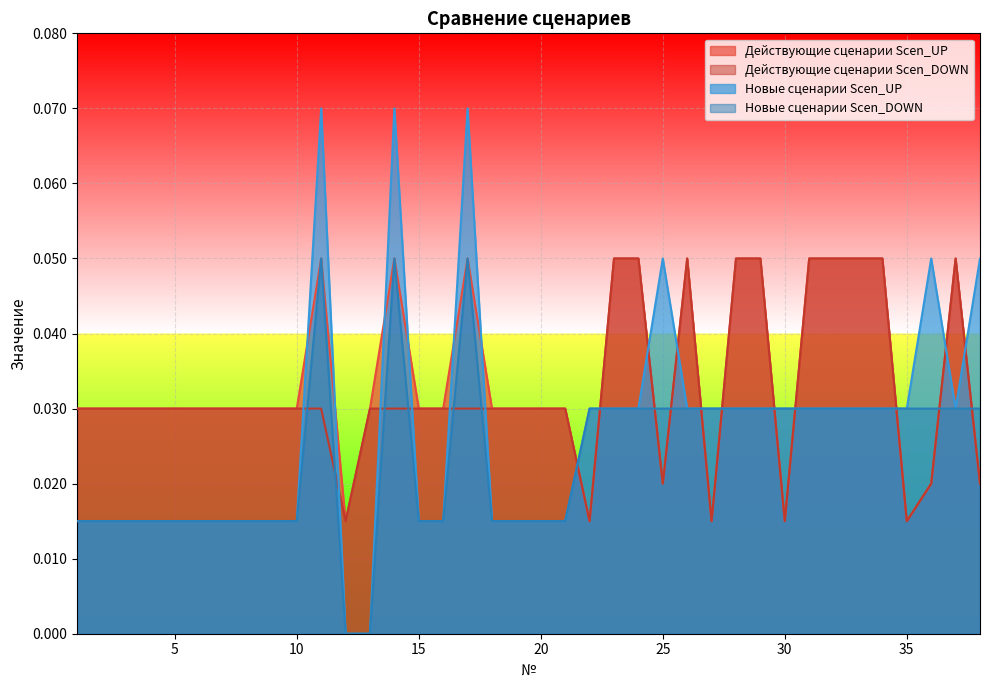

Count the number of categories in the chart.

38